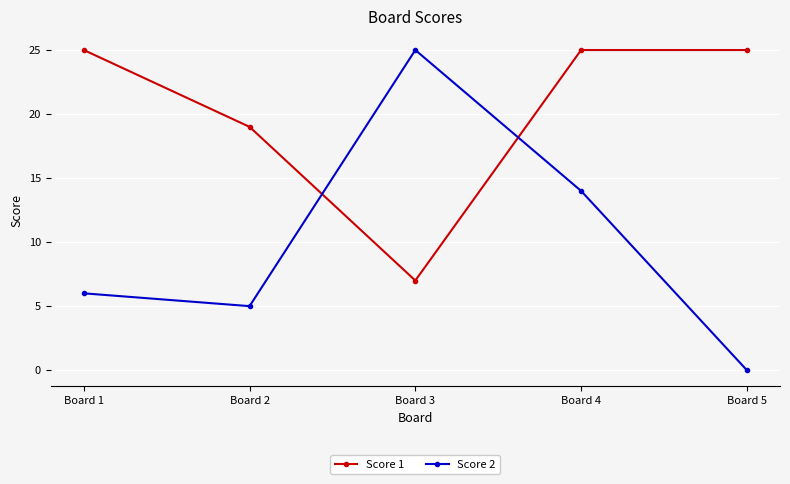

What are all the series names shown in the legend?

Score 1, Score 2